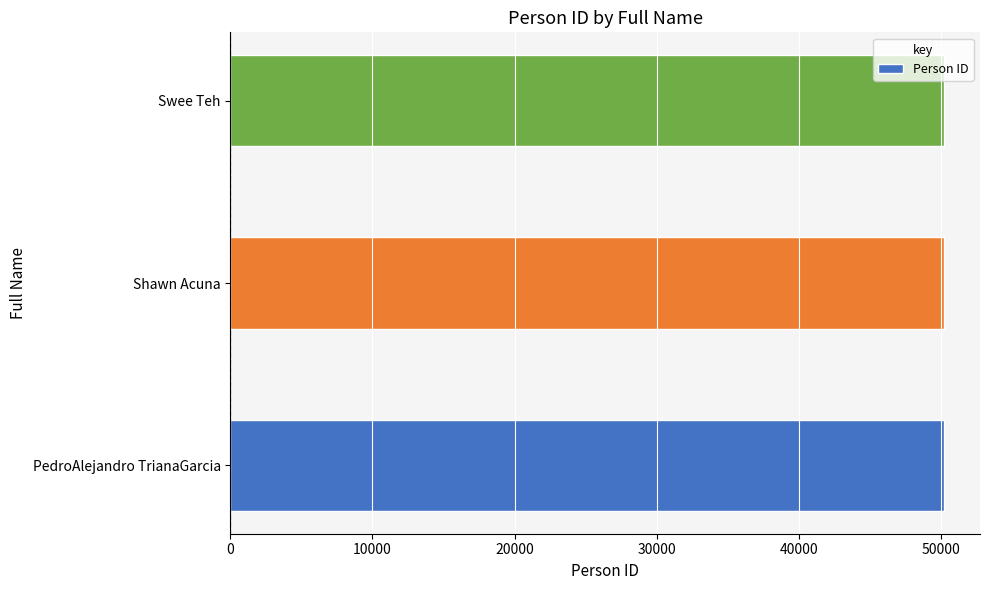

The chart shows a value of 15116 at Shawn Acuna. True or false?

False